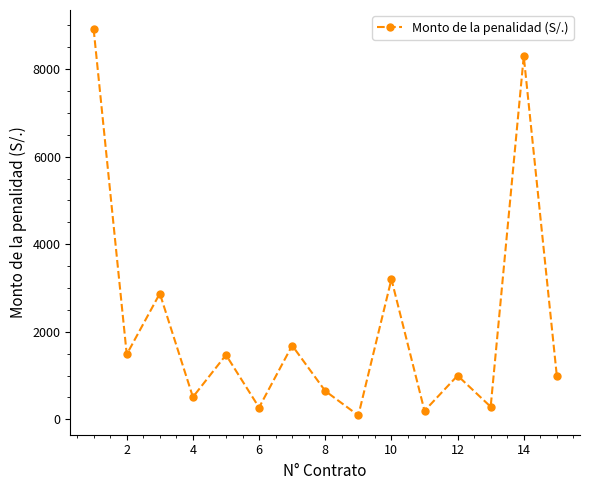

What is the difference between the second highest and minimum values?

8203.8